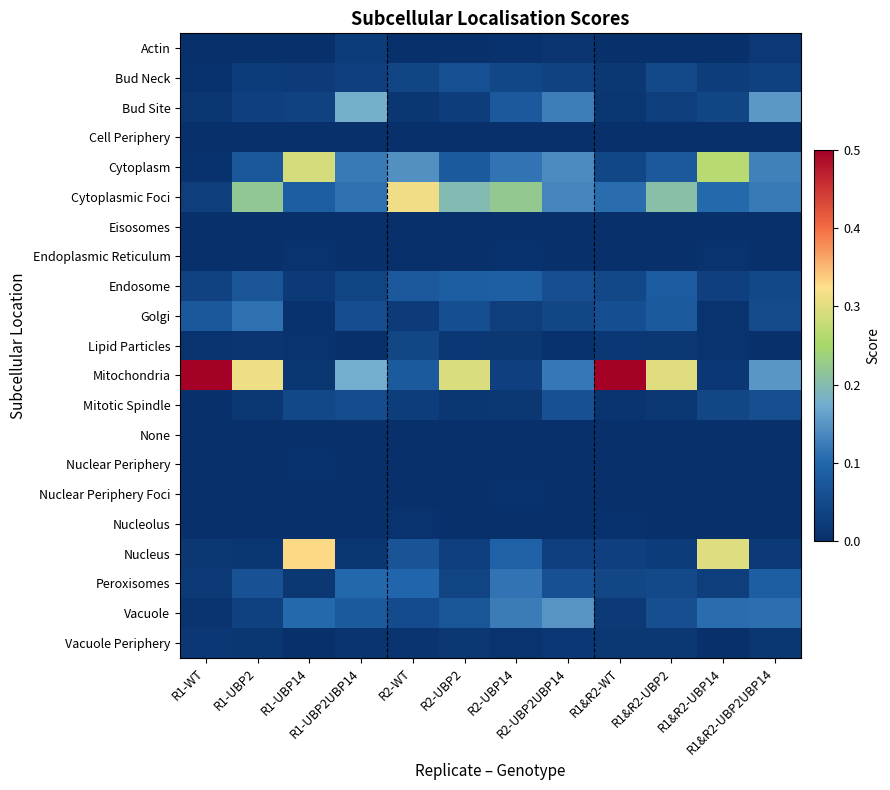

Reading right to left, extract all data points from this chart.

Actin: R1&R2-UBP2UBP14=0.0	R1&R2-UBP14=0.0	R1&R2-UBP2=0.0	R1&R2-WT=0.0	R2-UBP2UBP14=0.0	R2-UBP14=0.0	R2-UBP2=0.0	R2-WT=0.0	R1-UBP2UBP14=0.0	R1-UBP14=0.0	R1-UBP2=0.0	R1-WT=0.0
Bud Neck: R1&R2-UBP2UBP14=0.0	R1&R2-UBP14=0.0	R1&R2-UBP2=0.0	R1&R2-WT=0.0	R2-UBP2UBP14=0.0	R2-UBP14=0.0	R2-UBP2=0.1	R2-WT=0.0	R1-UBP2UBP14=0.0	R1-UBP14=0.0	R1-UBP2=0.0	R1-WT=0.0
Bud Site: R1&R2-UBP2UBP14=0.2	R1&R2-UBP14=0.0	R1&R2-UBP2=0.0	R1&R2-WT=0.0	R2-UBP2UBP14=0.1	R2-UBP14=0.1	R2-UBP2=0.0	R2-WT=0.0	R1-UBP2UBP14=0.2	R1-UBP14=0.0	R1-UBP2=0.0	R1-WT=0.0
Cell Periphery: R1&R2-UBP2UBP14=0.0	R1&R2-UBP14=0.0	R1&R2-UBP2=0.0	R1&R2-WT=0.0	R2-UBP2UBP14=0.0	R2-UBP14=0.0	R2-UBP2=0.0	R2-WT=0.0	R1-UBP2UBP14=0.0	R1-UBP14=0.0	R1-UBP2=0.0	R1-WT=0.0
Cytoplasm: R1&R2-UBP2UBP14=0.1	R1&R2-UBP14=0.3	R1&R2-UBP2=0.1	R1&R2-WT=0.0	R2-UBP2UBP14=0.1	R2-UBP14=0.1	R2-UBP2=0.1	R2-WT=0.1	R1-UBP2UBP14=0.1	R1-UBP14=0.3	R1-UBP2=0.1	R1-WT=0.0
Cytoplasmic Foci: R1&R2-UBP2UBP14=0.1	R1&R2-UBP14=0.1	R1&R2-UBP2=0.2	R1&R2-WT=0.1	R2-UBP2UBP14=0.1	R2-UBP14=0.2	R2-UBP2=0.2	R2-WT=0.3	R1-UBP2UBP14=0.1	R1-UBP14=0.1	R1-UBP2=0.2	R1-WT=0.0
Eisosomes: R1&R2-UBP2UBP14=0.0	R1&R2-UBP14=0.0	R1&R2-UBP2=0.0	R1&R2-WT=0.0	R2-UBP2UBP14=0.0	R2-UBP14=0.0	R2-UBP2=0.0	R2-WT=0.0	R1-UBP2UBP14=0.0	R1-UBP14=0.0	R1-UBP2=0.0	R1-WT=0.0
Endoplasmic Reticulum: R1&R2-UBP2UBP14=0.0	R1&R2-UBP14=0.0	R1&R2-UBP2=0.0	R1&R2-WT=0.0	R2-UBP2UBP14=0.0	R2-UBP14=0.0	R2-UBP2=0.0	R2-WT=0.0	R1-UBP2UBP14=0.0	R1-UBP14=0.0	R1-UBP2=0.0	R1-WT=0.0
Endosome: R1&R2-UBP2UBP14=0.0	R1&R2-UBP14=0.0	R1&R2-UBP2=0.1	R1&R2-WT=0.0	R2-UBP2UBP14=0.1	R2-UBP14=0.1	R2-UBP2=0.1	R2-WT=0.1	R1-UBP2UBP14=0.0	R1-UBP14=0.0	R1-UBP2=0.1	R1-WT=0.0
Golgi: R1&R2-UBP2UBP14=0.0	R1&R2-UBP14=0.0	R1&R2-UBP2=0.1	R1&R2-WT=0.1	R2-UBP2UBP14=0.0	R2-UBP14=0.0	R2-UBP2=0.1	R2-WT=0.0	R1-UBP2UBP14=0.1	R1-UBP14=0.0	R1-UBP2=0.1	R1-WT=0.1
Lipid Particles: R1&R2-UBP2UBP14=0.0	R1&R2-UBP14=0.0	R1&R2-UBP2=0.0	R1&R2-WT=0.0	R2-UBP2UBP14=0.0	R2-UBP14=0.0	R2-UBP2=0.0	R2-WT=0.0	R1-UBP2UBP14=0.0	R1-UBP14=0.0	R1-UBP2=0.0	R1-WT=0.0
Mitochondria: R1&R2-UBP2UBP14=0.2	R1&R2-UBP14=0.0	R1&R2-UBP2=0.3	R1&R2-WT=0.6	R2-UBP2UBP14=0.1	R2-UBP14=0.0	R2-UBP2=0.3	R2-WT=0.1	R1-UBP2UBP14=0.2	R1-UBP14=0.0	R1-UBP2=0.3	R1-WT=0.8
Mitotic Spindle: R1&R2-UBP2UBP14=0.1	R1&R2-UBP14=0.0	R1&R2-UBP2=0.0	R1&R2-WT=0.0	R2-UBP2UBP14=0.1	R2-UBP14=0.0	R2-UBP2=0.0	R2-WT=0.0	R1-UBP2UBP14=0.1	R1-UBP14=0.0	R1-UBP2=0.0	R1-WT=0.0
None: R1&R2-UBP2UBP14=0.0	R1&R2-UBP14=0.0	R1&R2-UBP2=0.0	R1&R2-WT=0.0	R2-UBP2UBP14=0.0	R2-UBP14=0.0	R2-UBP2=0.0	R2-WT=0.0	R1-UBP2UBP14=0.0	R1-UBP14=0.0	R1-UBP2=0.0	R1-WT=0.0
Nuclear Periphery: R1&R2-UBP2UBP14=0.0	R1&R2-UBP14=0.0	R1&R2-UBP2=0.0	R1&R2-WT=0.0	R2-UBP2UBP14=0.0	R2-UBP14=0.0	R2-UBP2=0.0	R2-WT=0.0	R1-UBP2UBP14=0.0	R1-UBP14=0.0	R1-UBP2=0.0	R1-WT=0.0
Nuclear Periphery Foci: R1&R2-UBP2UBP14=0.0	R1&R2-UBP14=0.0	R1&R2-UBP2=0.0	R1&R2-WT=0.0	R2-UBP2UBP14=0.0	R2-UBP14=0.0	R2-UBP2=0.0	R2-WT=0.0	R1-UBP2UBP14=0.0	R1-UBP14=0.0	R1-UBP2=0.0	R1-WT=0.0
Nucleolus: R1&R2-UBP2UBP14=0.0	R1&R2-UBP14=0.0	R1&R2-UBP2=0.0	R1&R2-WT=0.0	R2-UBP2UBP14=0.0	R2-UBP14=0.0	R2-UBP2=0.0	R2-WT=0.0	R1-UBP2UBP14=0.0	R1-UBP14=0.0	R1-UBP2=0.0	R1-WT=0.0
Nucleus: R1&R2-UBP2UBP14=0.0	R1&R2-UBP14=0.3	R1&R2-UBP2=0.0	R1&R2-WT=0.0	R2-UBP2UBP14=0.0	R2-UBP14=0.1	R2-UBP2=0.0	R2-WT=0.1	R1-UBP2UBP14=0.0	R1-UBP14=0.3	R1-UBP2=0.0	R1-WT=0.0
Peroxisomes: R1&R2-UBP2UBP14=0.1	R1&R2-UBP14=0.0	R1&R2-UBP2=0.0	R1&R2-WT=0.0	R2-UBP2UBP14=0.1	R2-UBP14=0.1	R2-UBP2=0.0	R2-WT=0.1	R1-UBP2UBP14=0.1	R1-UBP14=0.0	R1-UBP2=0.1	R1-WT=0.0
Vacuole: R1&R2-UBP2UBP14=0.1	R1&R2-UBP14=0.1	R1&R2-UBP2=0.1	R1&R2-WT=0.0	R2-UBP2UBP14=0.1	R2-UBP14=0.1	R2-UBP2=0.1	R2-WT=0.1	R1-UBP2UBP14=0.1	R1-UBP14=0.1	R1-UBP2=0.0	R1-WT=0.0
Vacuole Periphery: R1&R2-UBP2UBP14=0.0	R1&R2-UBP14=0.0	R1&R2-UBP2=0.0	R1&R2-WT=0.0	R2-UBP2UBP14=0.0	R2-UBP14=0.0	R2-UBP2=0.0	R2-WT=0.0	R1-UBP2UBP14=0.0	R1-UBP14=0.0	R1-UBP2=0.0	R1-WT=0.0